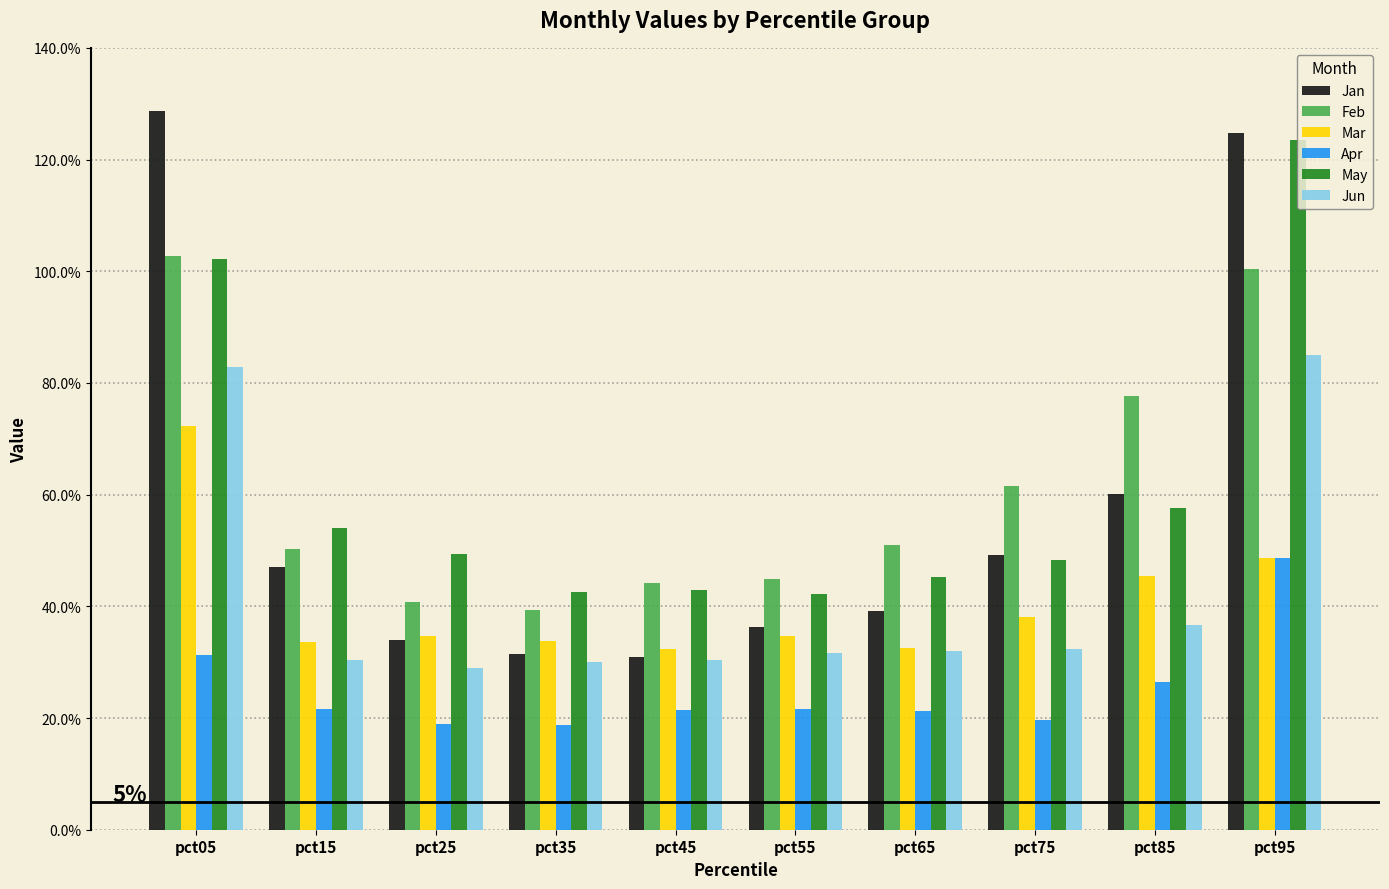

Are the bars horizontal?

No